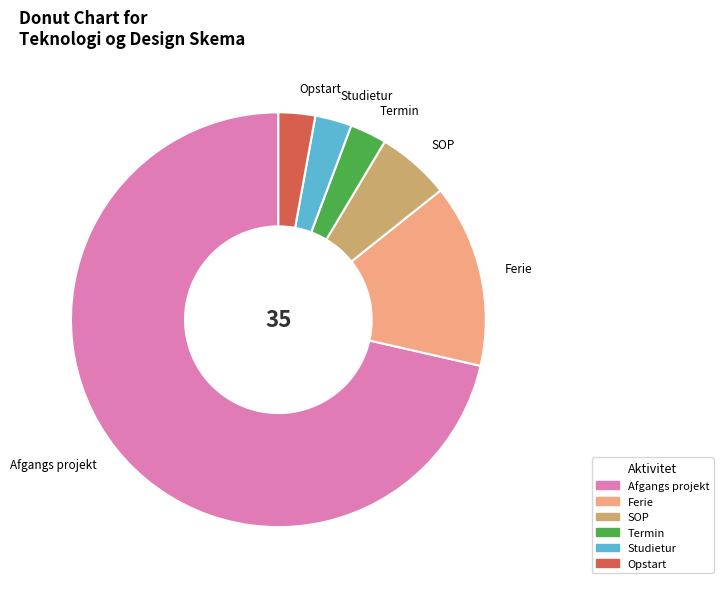

Which has a higher value, Ferie or Opstart?

Ferie